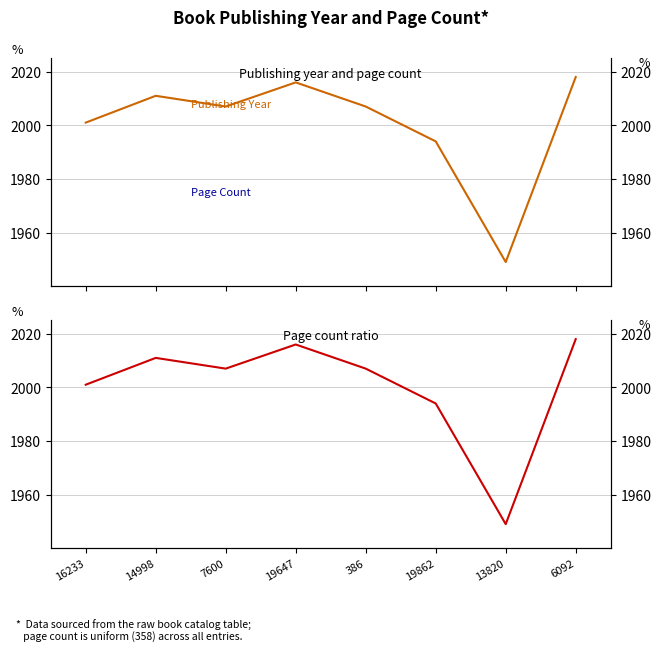

True or false: Page Count has more than 0 interior local peaks.

False